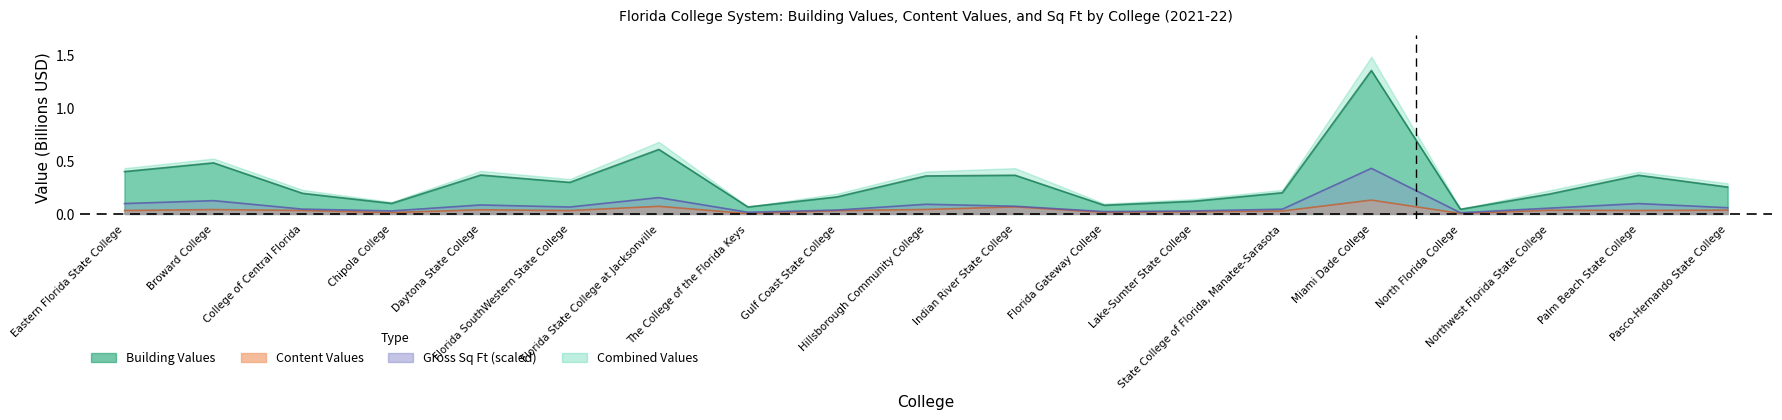

What is the label of the 17th point from the right?

College of Central Florida